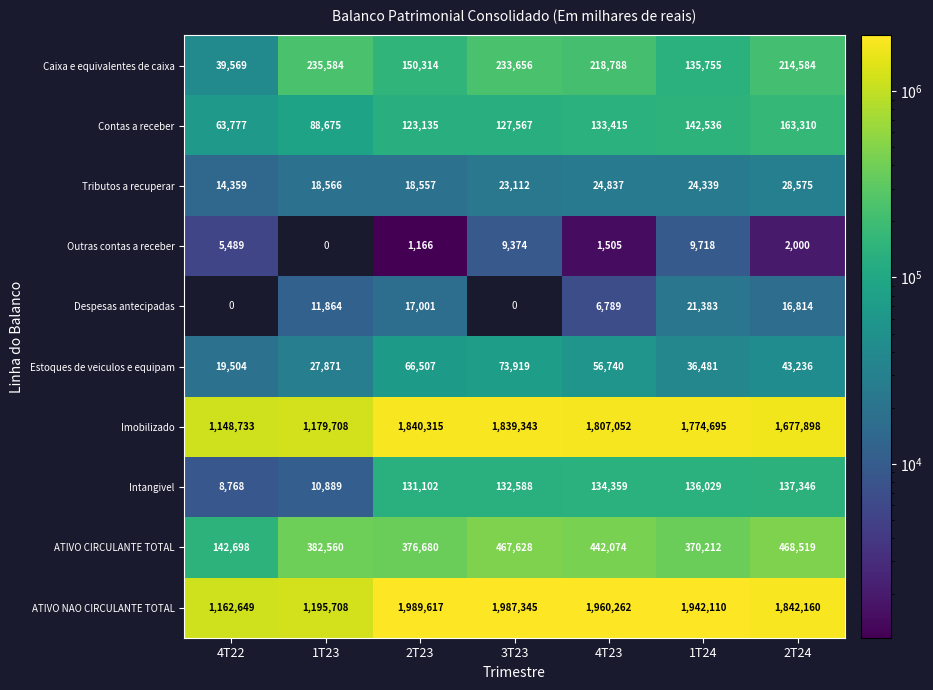

What is the approximate value of Contas a receber at 2T23?

123135